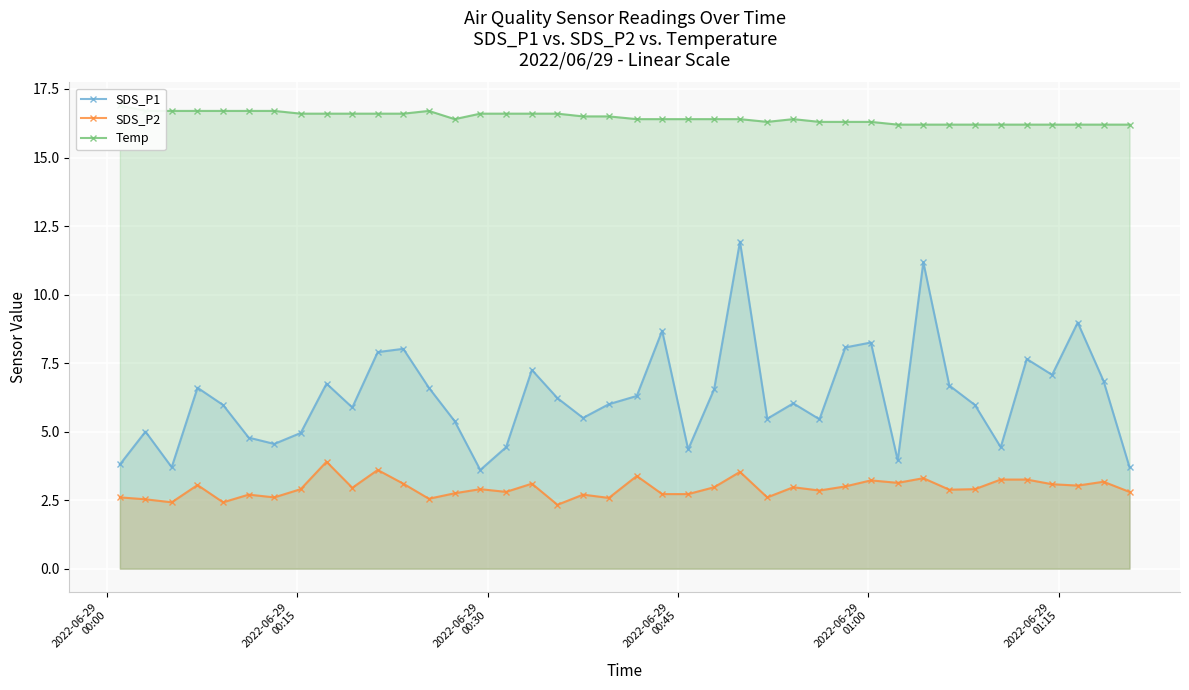

Which series has the largest range (max minus min)?

SDS_P1